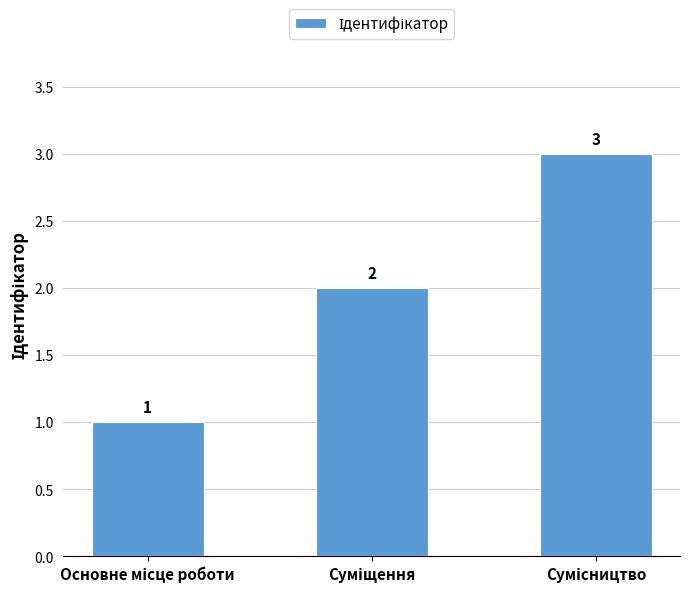

What is the average value?

2